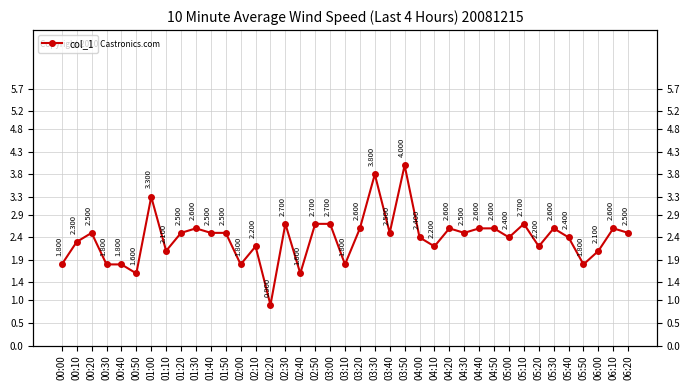

The value at 02:10 is 2.2. True or false?

True